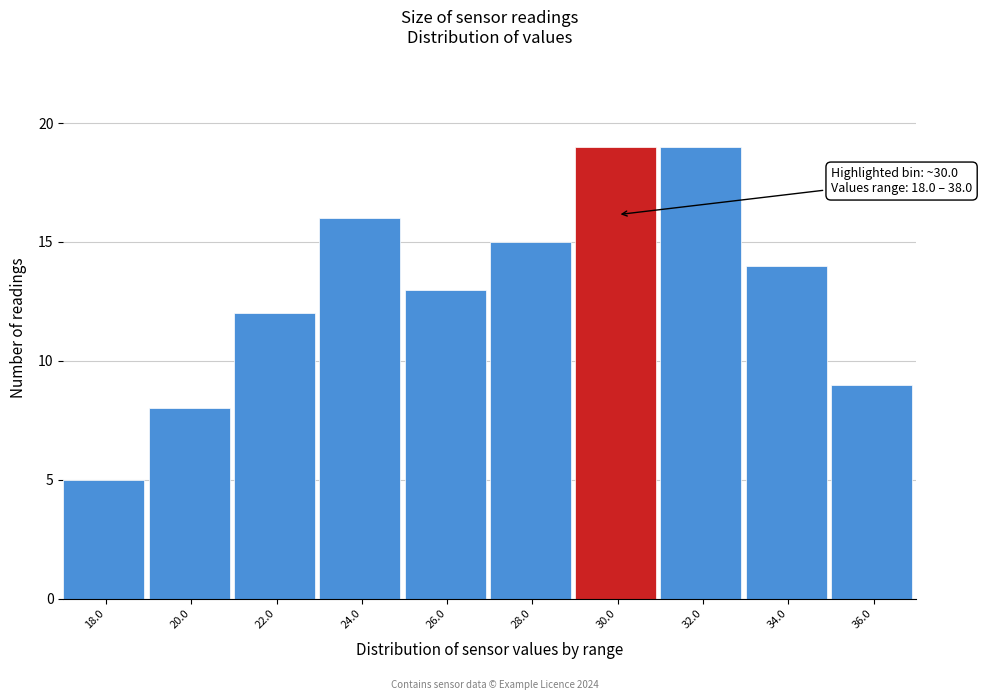

Reading left to right, what are all the values shown in this chart?

5	8	12	16	13	15	19	19	14	9